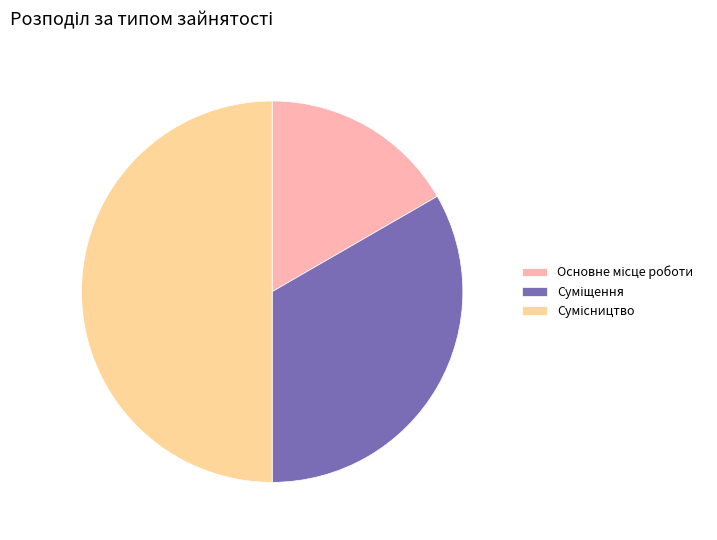

What is the smallest slice in the pie chart?

Основне місце роботи